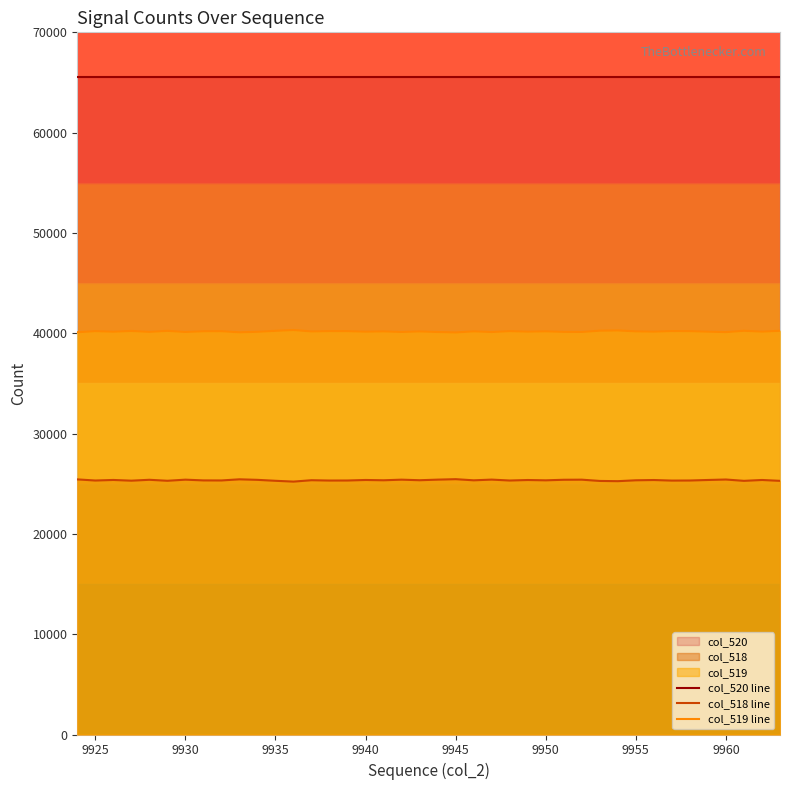

Which series has the largest total across all categories?

col_520 line